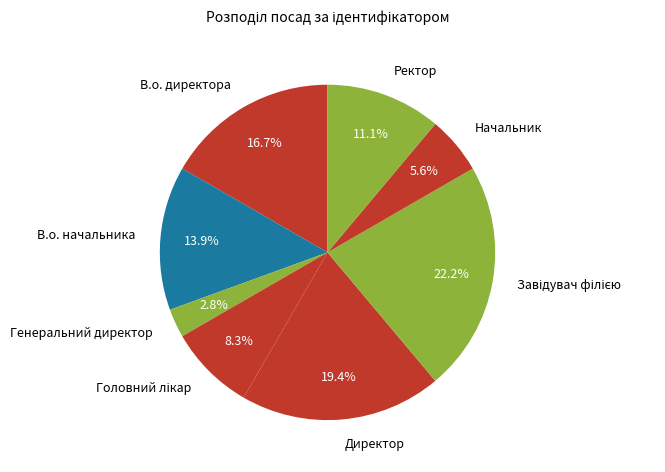

How many slices are in this pie chart?

8